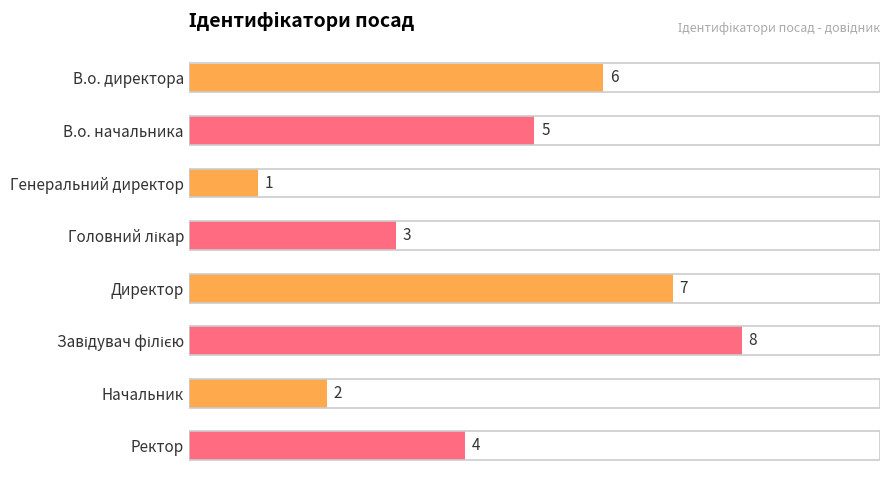

Reading bottom to top, extract all data points from this chart.

4	2	8	7	3	1	5	6